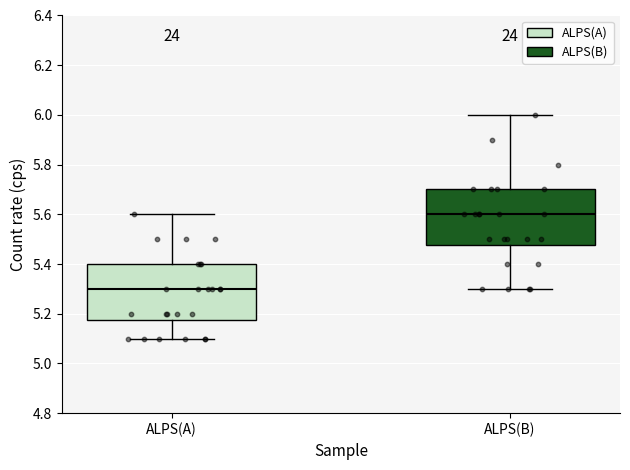

Where does the upper whisker of the box for ALPS(B) end on the y-axis? The values are not printed on the chart, so give them approximately, as read against the axis.

6.00